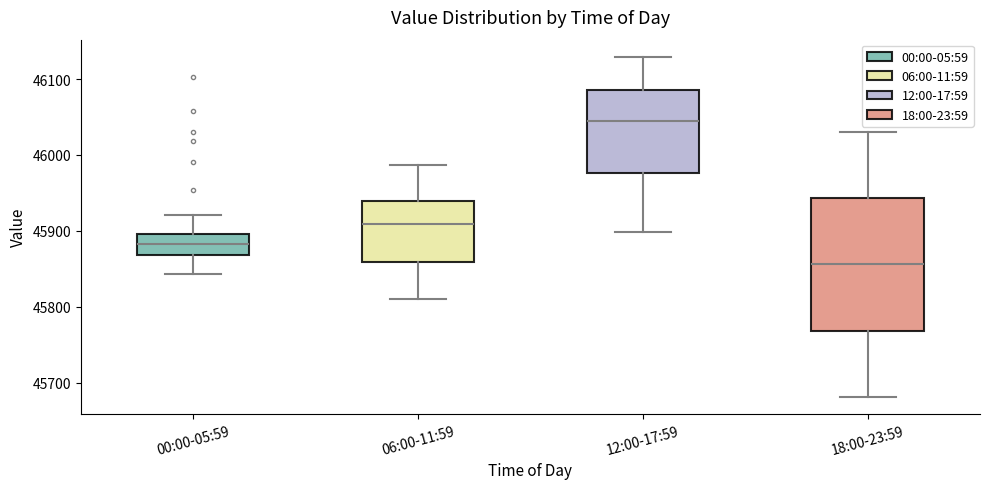

Reading left to right, transcribe this box plot: for each box, give where its median line is, the range the box spans, and where its two whiskers end, as read against the y-axis. The values are not printed on the chart, so give them approximately, as read against the axis.

00:00-05:59: median 45880, box 45870 to 45900, whiskers 45840 to 45920
06:00-11:59: median 45910, box 45860 to 45940, whiskers 45810 to 45990
12:00-17:59: median 46050, box 45980 to 46090, whiskers 45900 to 46130
18:00-23:59: median 45860, box 45770 to 45940, whiskers 45680 to 46030